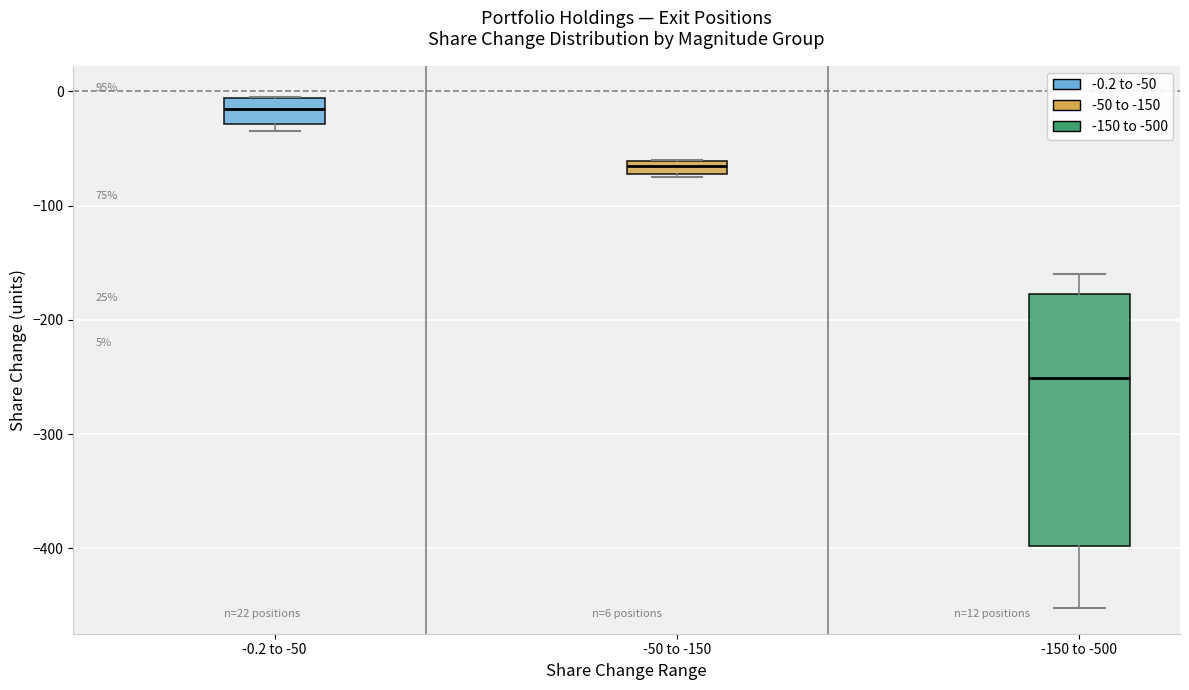

Which box has the lowest median line?

-150 to -500